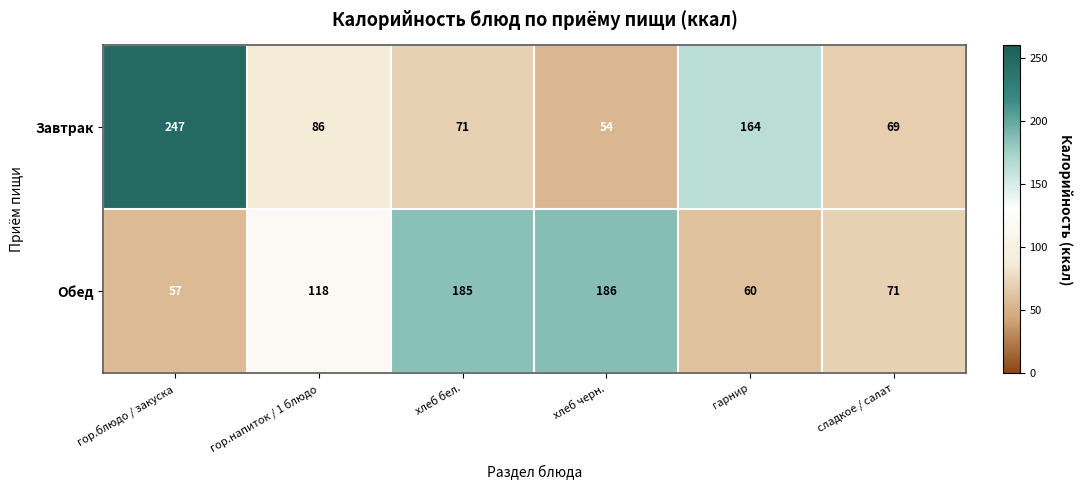

Is it true that Завтрак equals 102 at сладкое / салат?

False